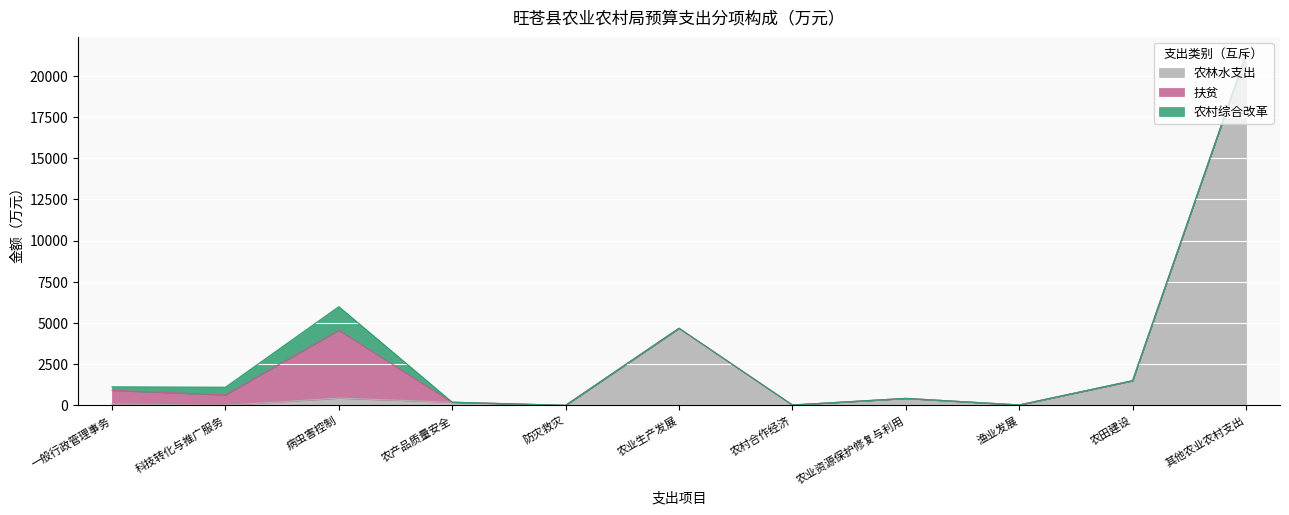

At which category is the sum across all series the highest?

其他农业农村支出